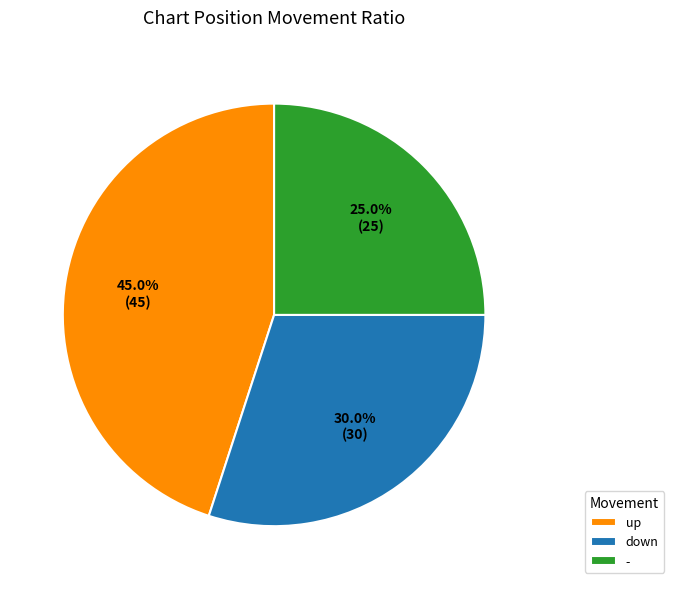

What percentage is NOT represented by down?

70.0%